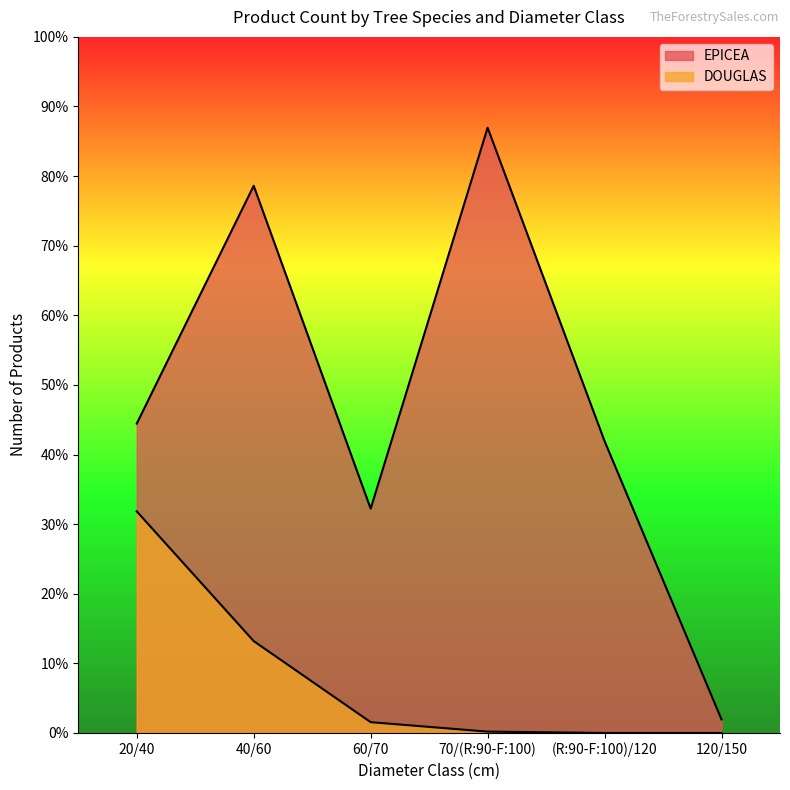

List the labels in order of DOUGLAS value, largest first.

20/40, 40/60, 60/70, 70/(R:90-F:100), (R:90-F:100)/120, 120/150, , , , 